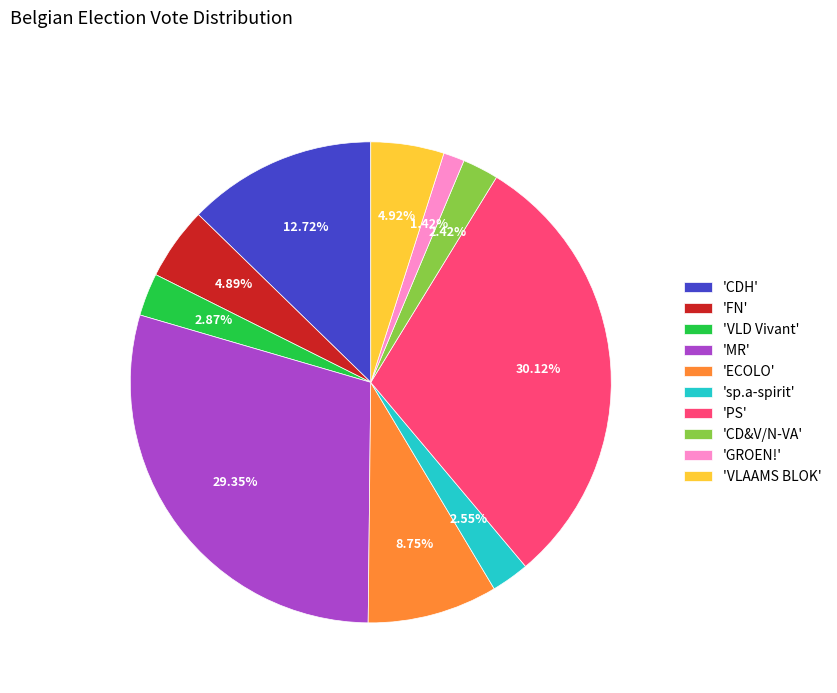

Which category has the biggest portion of the pie?

'PS'